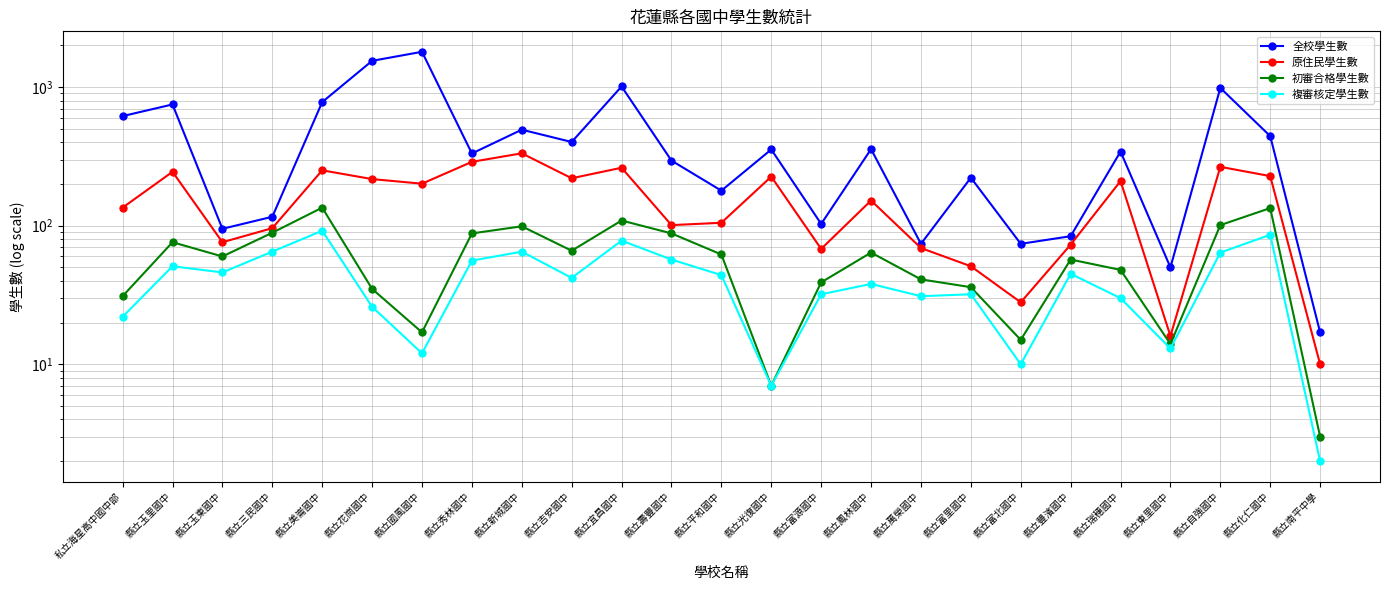

At which category does the chart reach its minimum across all series?

縣立南平中學